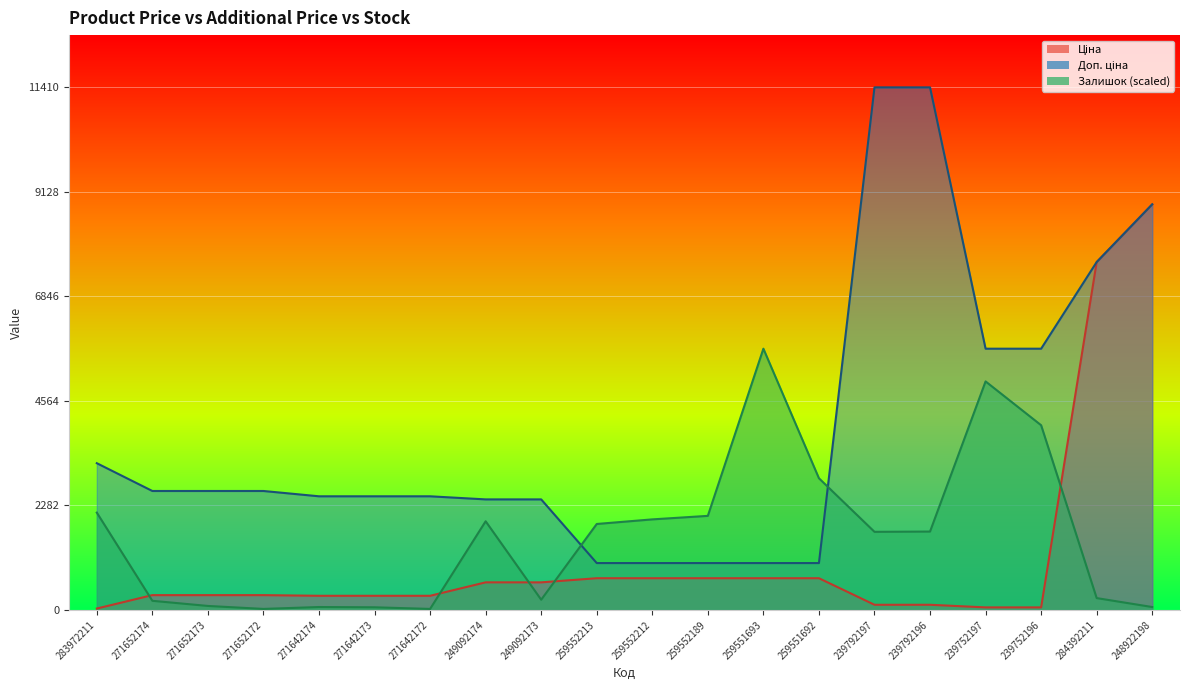

Which series has the largest range (max minus min)?

Доп. ціна